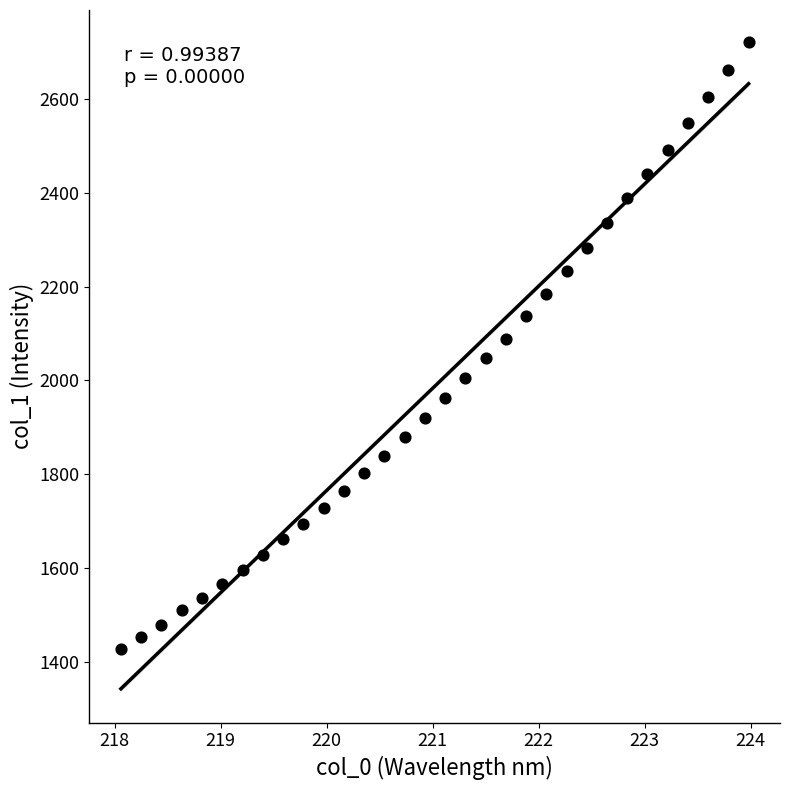

What is the range of X values (max minus min)?

5.9